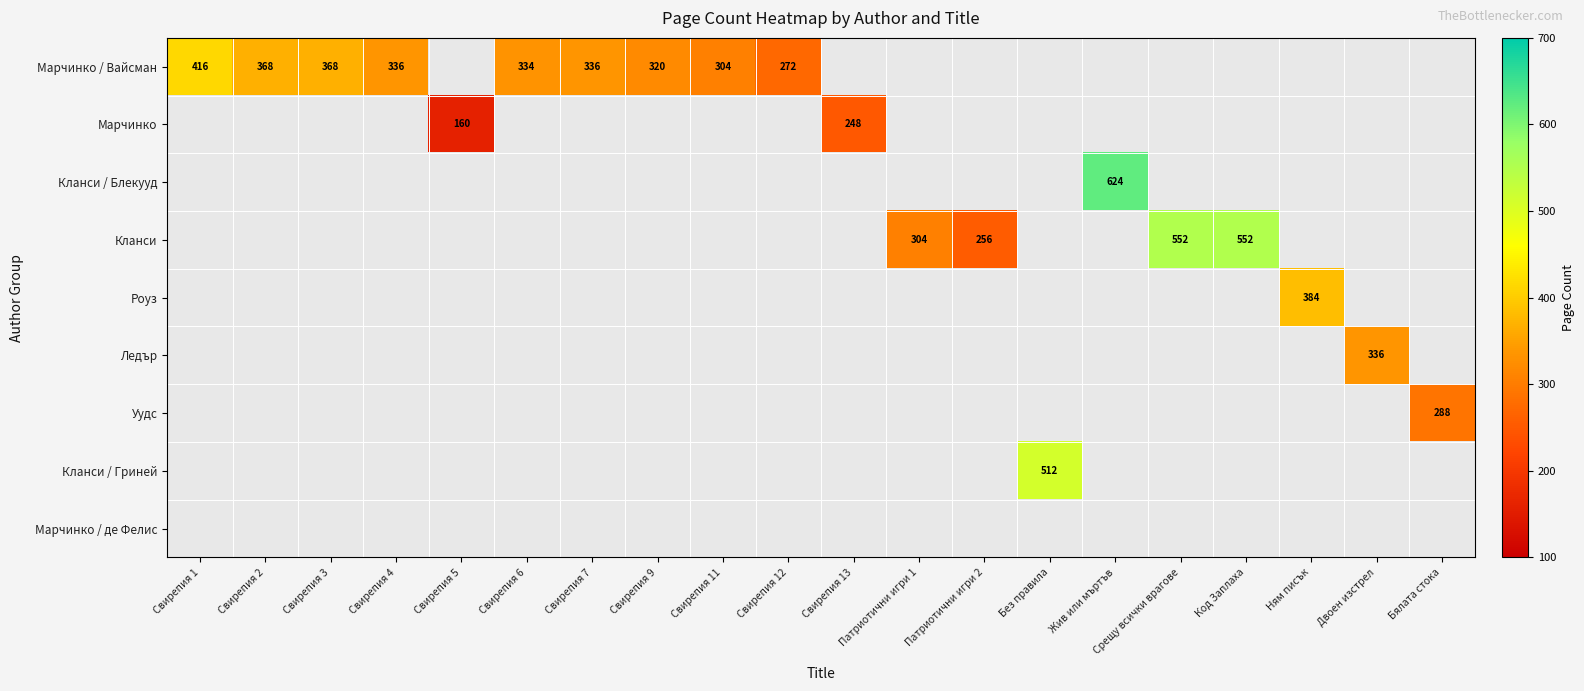

Count the number of data series in this chart.

9